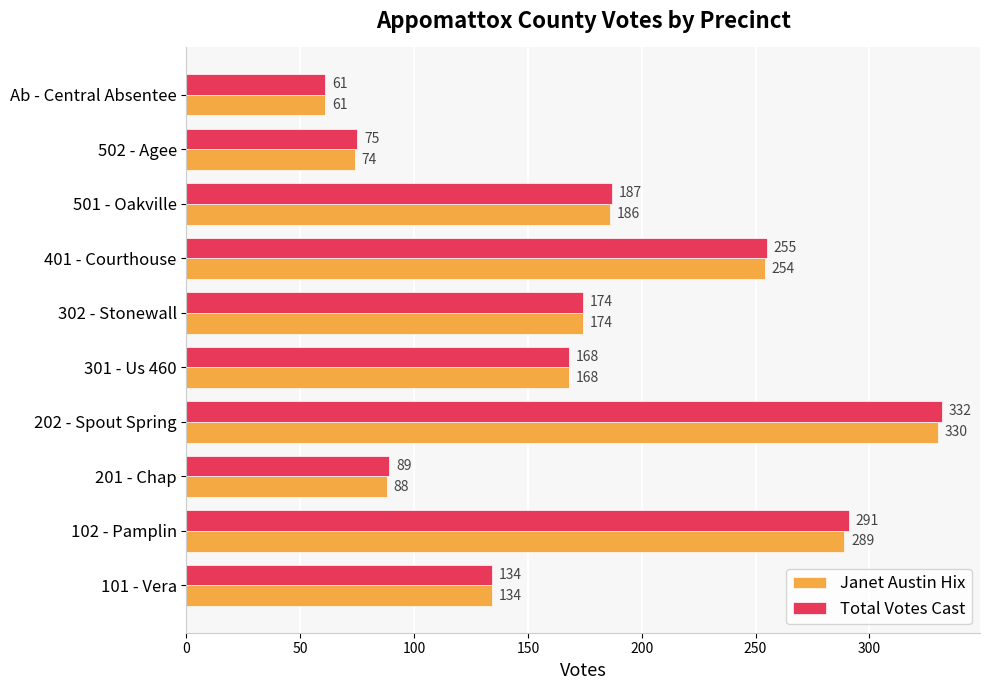

Rank the series by their maximum value, from highest to lowest.

Total Votes Cast, Janet Austin Hix